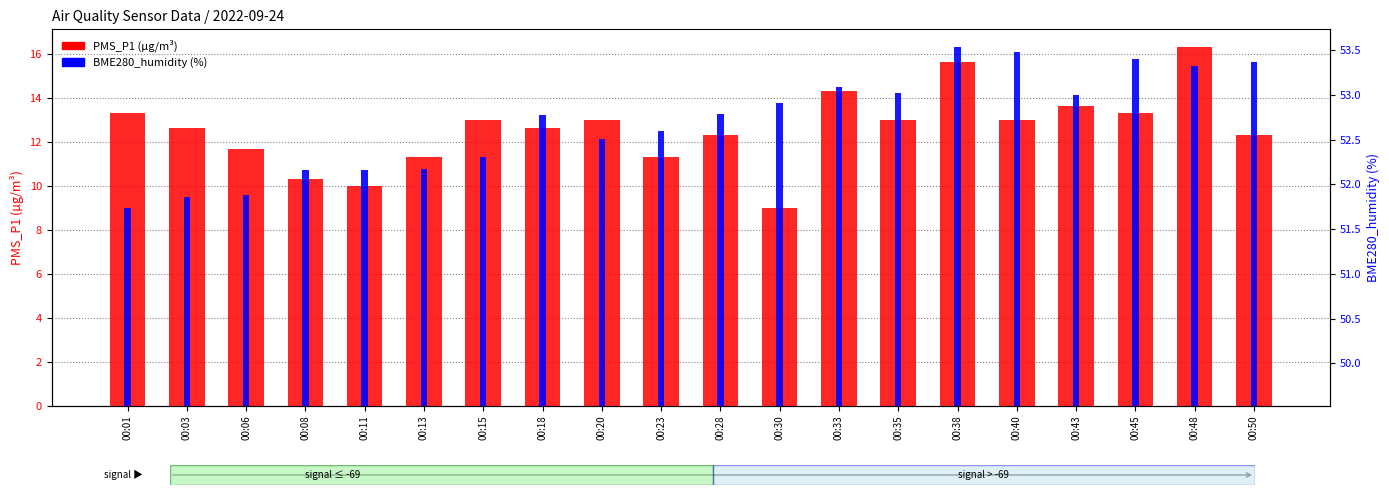

At which label is BME280_humidity (%) closest to 12?

00:20